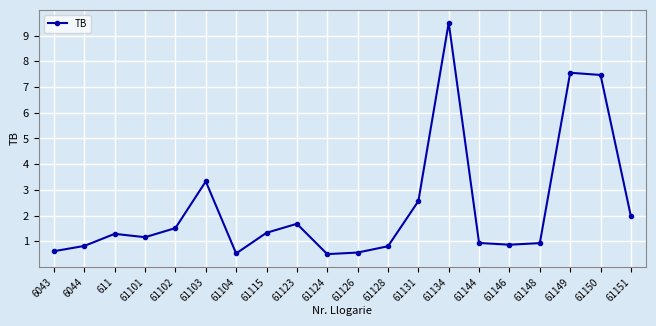

The chart shows a value of 9.5 at 61134. True or false?

True